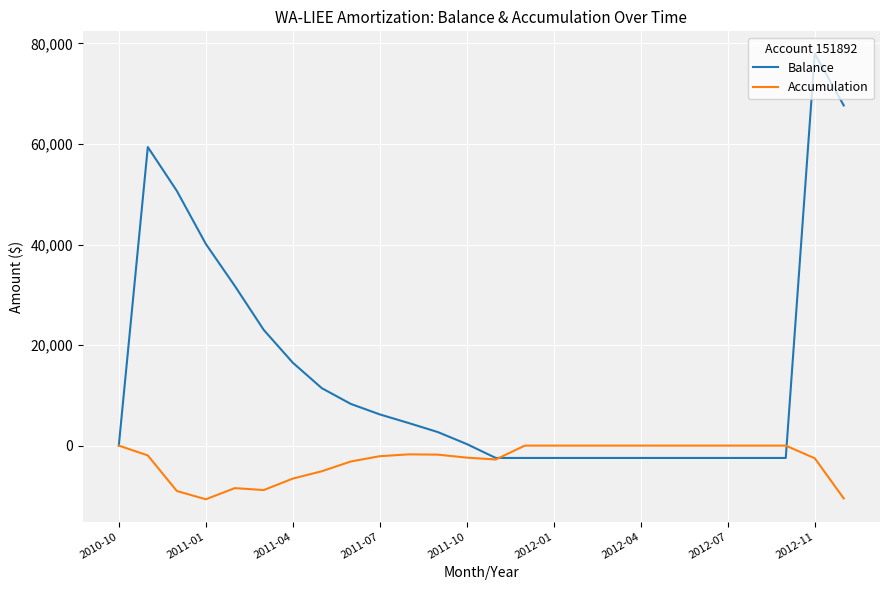

Which series has the largest total across all categories?

Balance